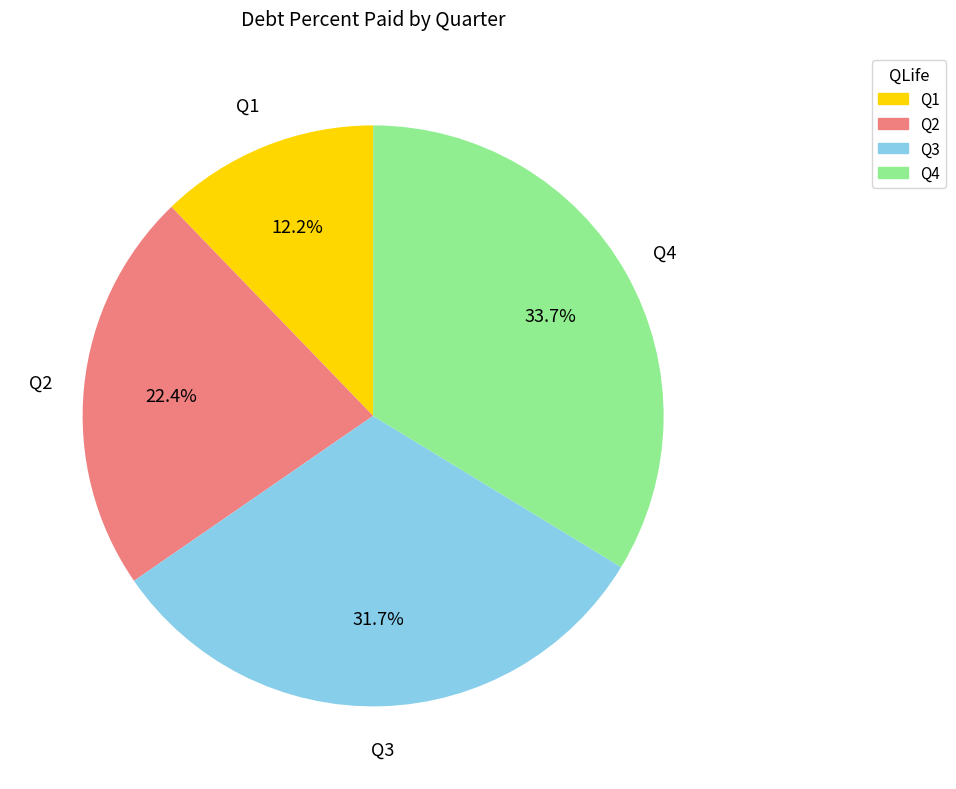

Count the number of slices in the pie.

4